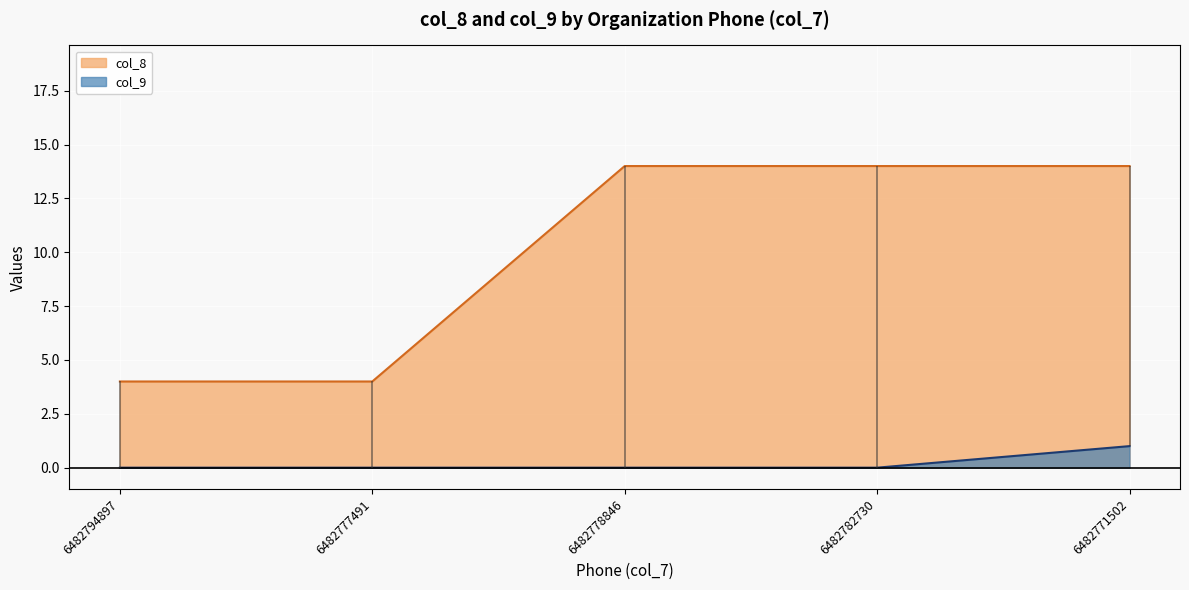

True or false: col_8 and col_9 cross at least once.

False